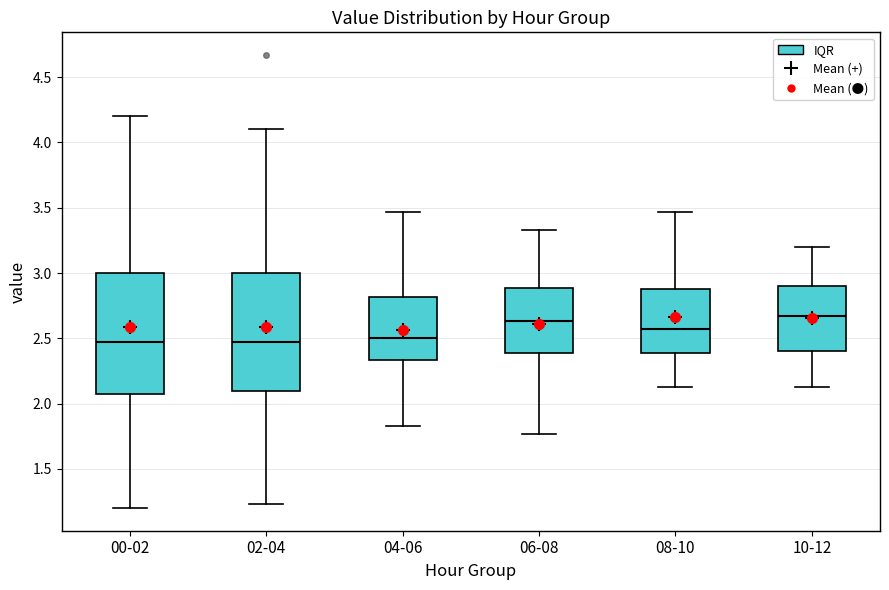

Reading left to right, transcribe this box plot: for each box, give where its median line is, the range the box spans, and where its two whiskers end, as read against the y-axis. The values are not printed on the chart, so give them approximately, as read against the axis.

00-02: median 2.45, box 2.05 to 3.00, whiskers 1.20 to 4.20
02-04: median 2.45, box 2.10 to 3.00, whiskers 1.25 to 4.10
04-06: median 2.50, box 2.35 to 2.80, whiskers 1.85 to 3.45
06-08: median 2.65, box 2.40 to 2.90, whiskers 1.75 to 3.35
08-10: median 2.55, box 2.40 to 2.90, whiskers 2.15 to 3.45
10-12: median 2.65, box 2.40 to 2.90, whiskers 2.15 to 3.20